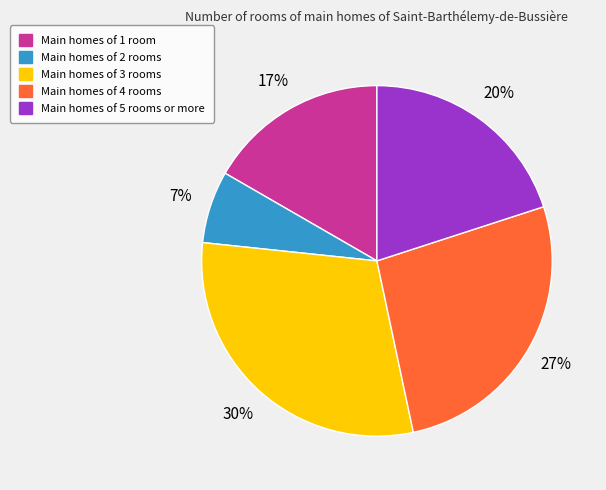

How many segments does this pie chart have?

5